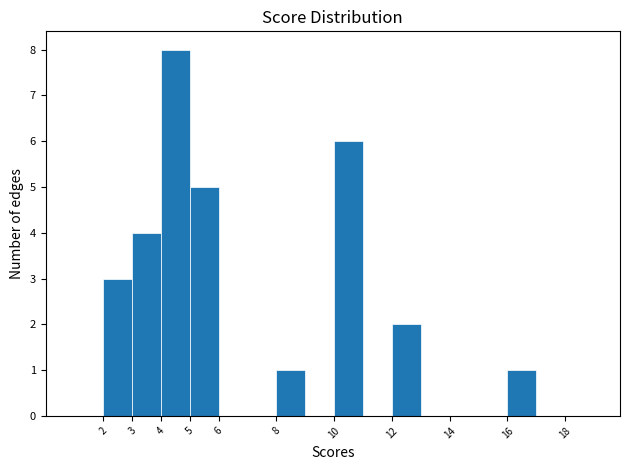

What is the height of the bar covering 8 to 9 on the x-axis? The values are not printed on the chart, so give them approximately, as read against the axis.

1